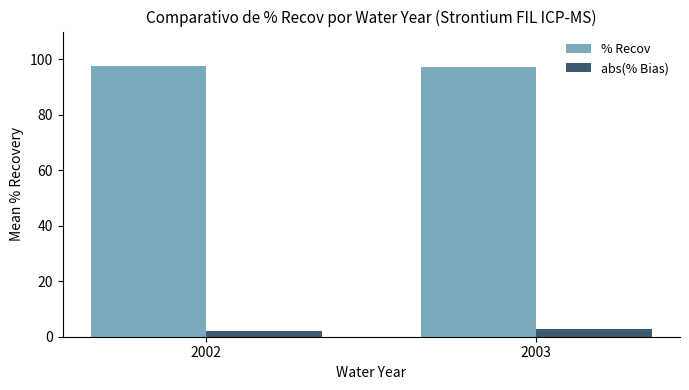

What is the minimum value shown in the chart?

2.2